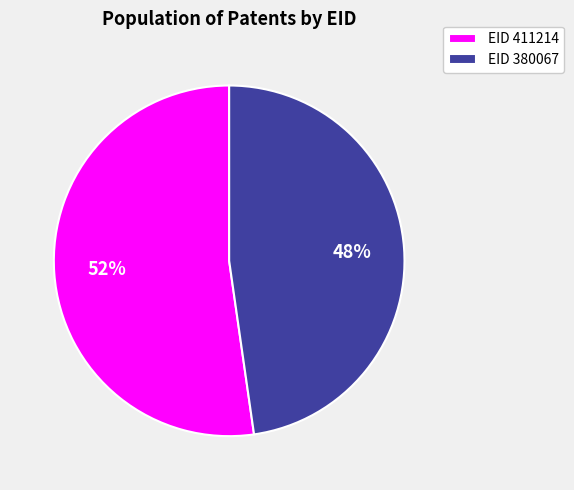

Which category accounts for the majority?

EID 411214